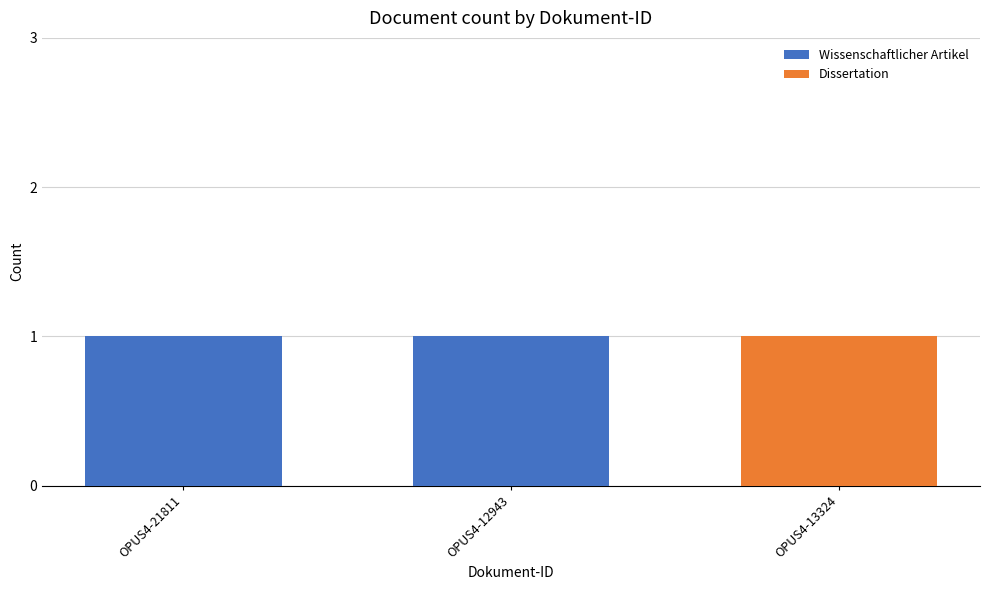

What is the total value across all series at OPUS4-12943?

1